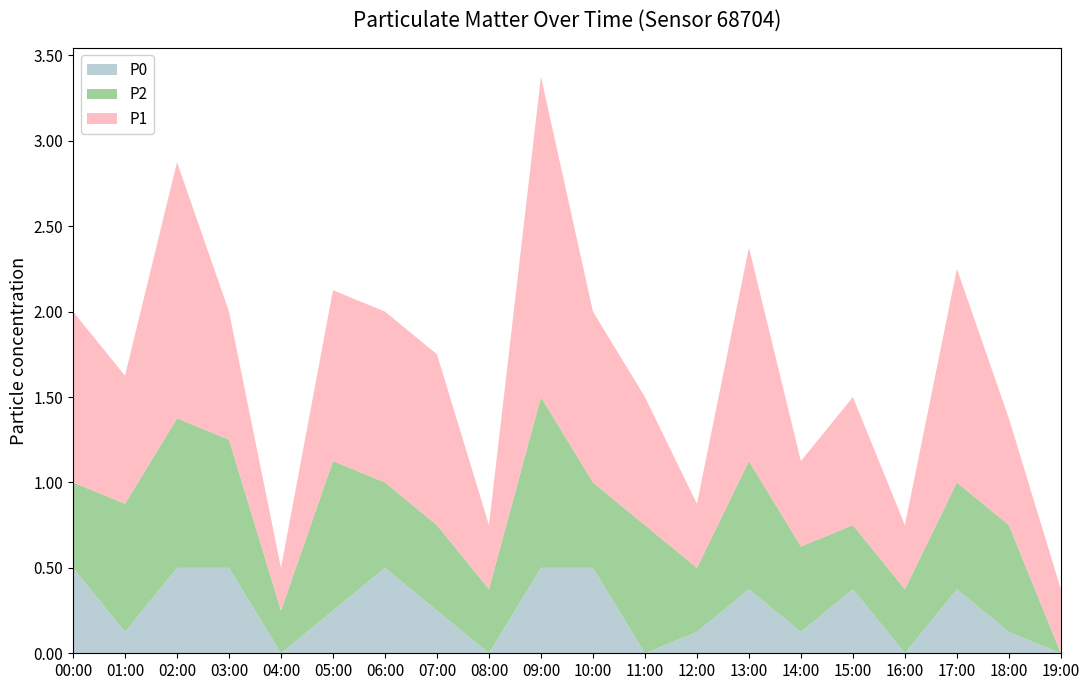

At which category is the sum across all series the highest?

09:00